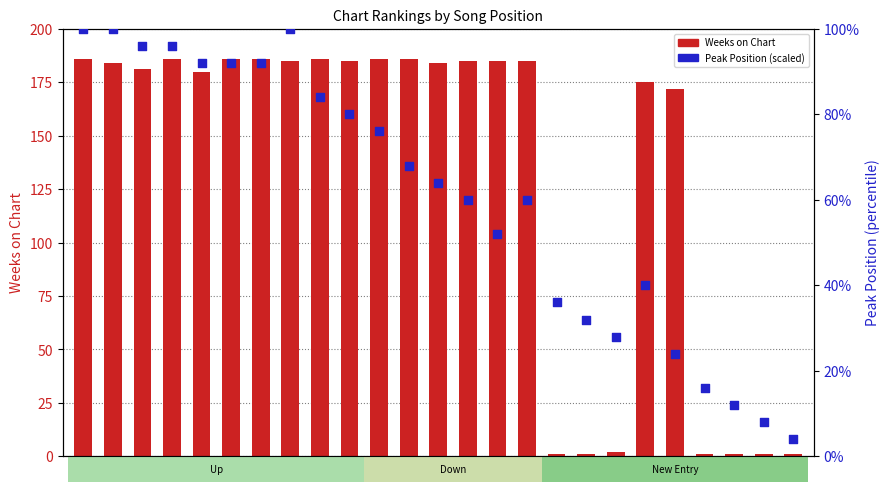

At how many categories does at least one series exceed 56?

18